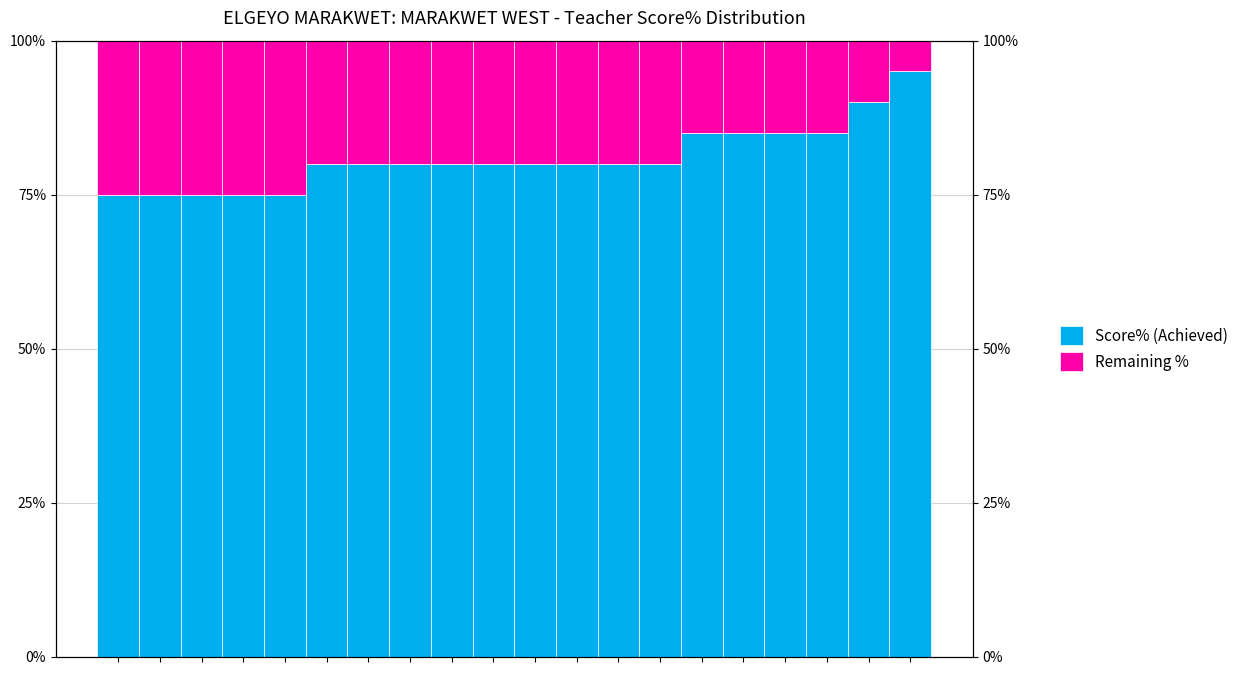

List the series in order of their peak value, lowest first.

Remaining %, Score% (Achieved)